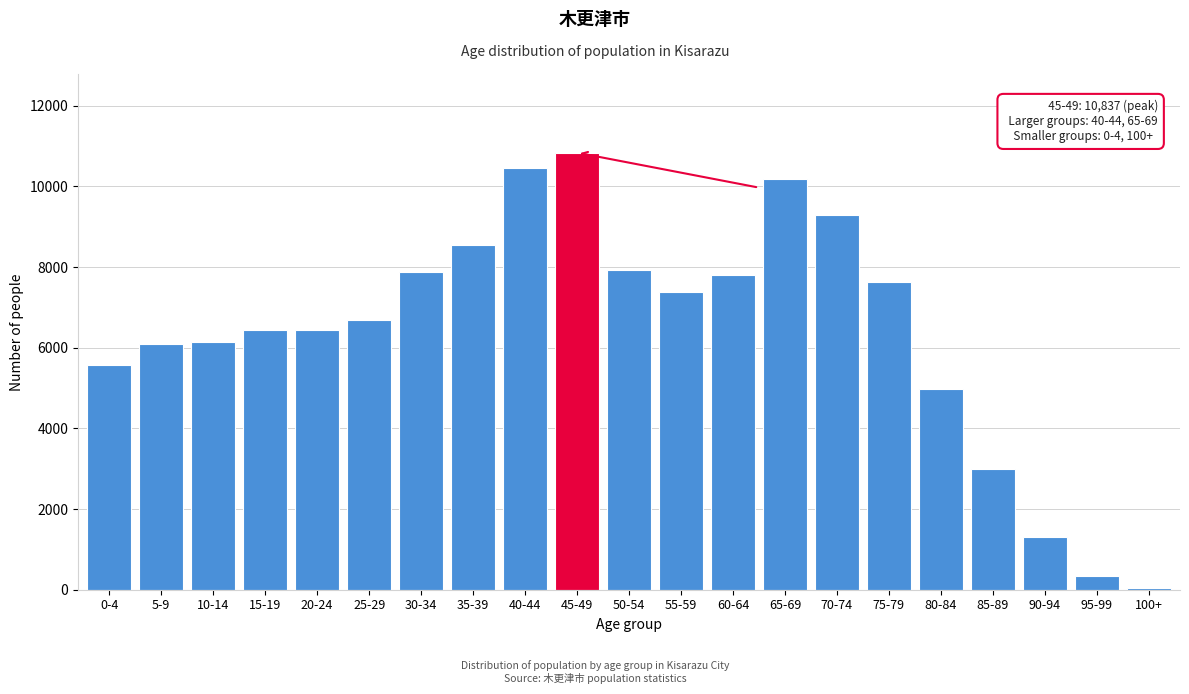

What is the maximum value shown in the chart?

10837